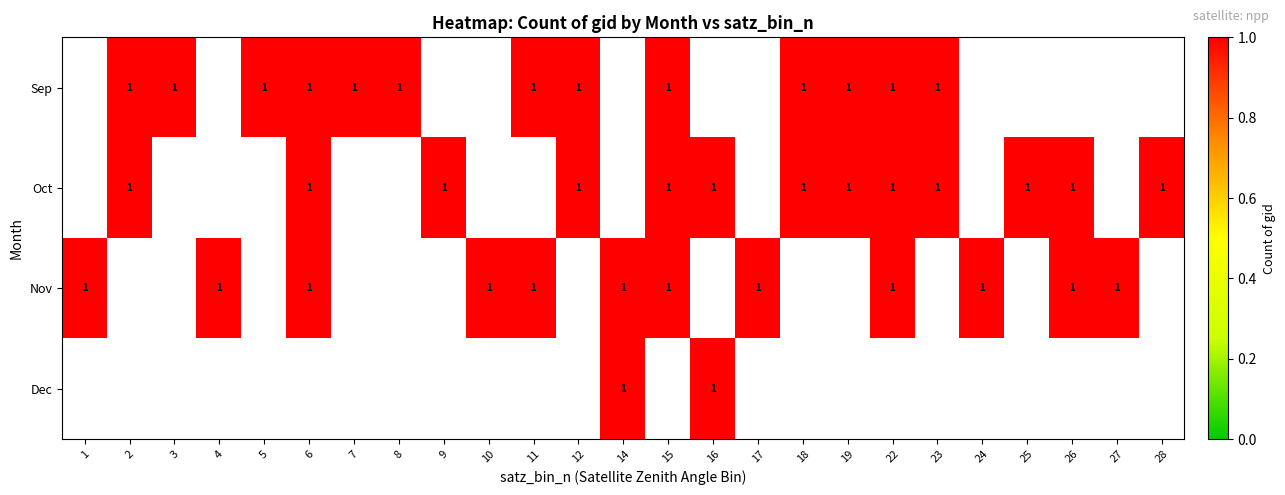

What value does the Nov series have at 6?

1